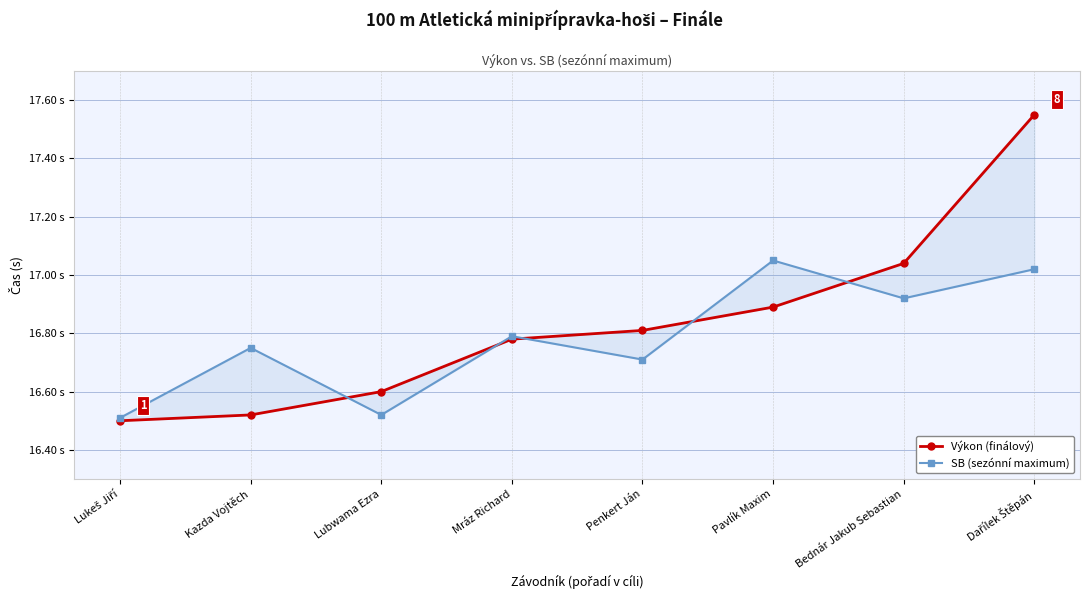

Between Lubwama Ezra and Bednár Jakub Sebastian, which series saw the biggest shift?

Výkon (finálový)